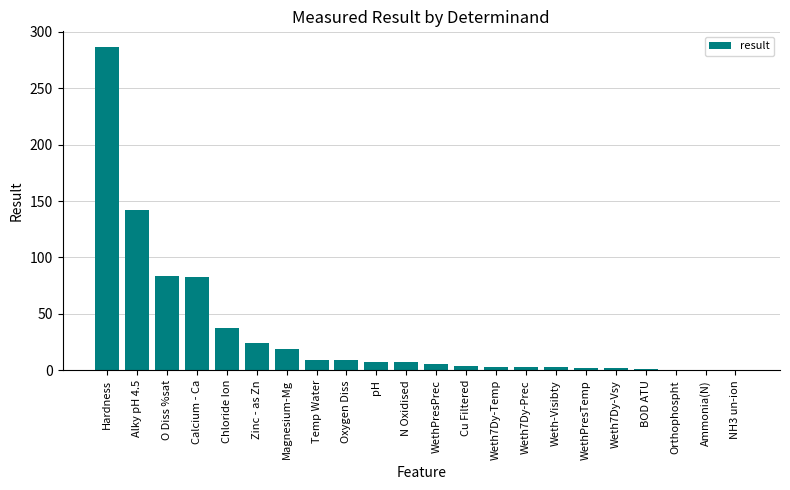

What is the change in value from Cu Filtered to Weth7Dy-Prec?

-1.1